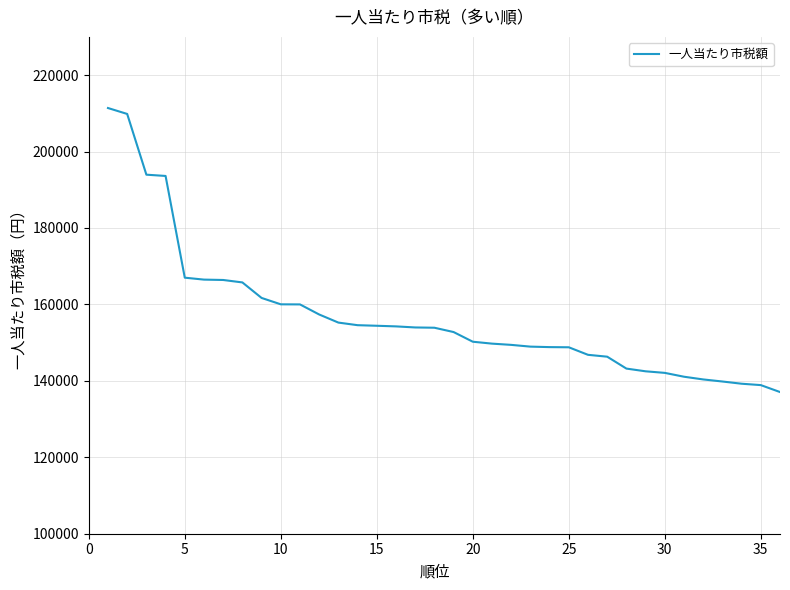

What is the difference between the maximum and minimum values?

74314